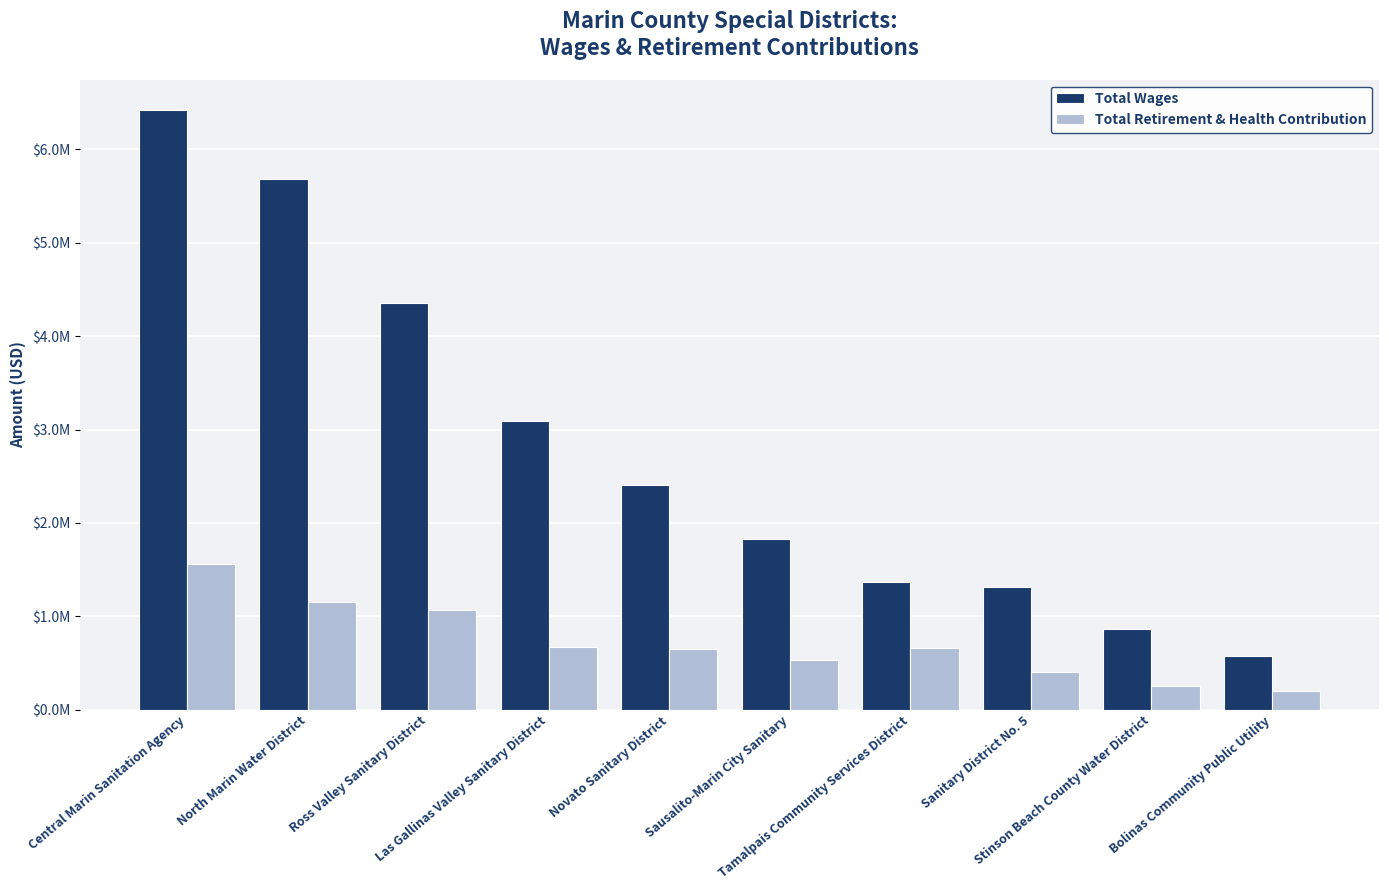

What is the label of the 3rd bar from the right?

Sanitary District No. 5